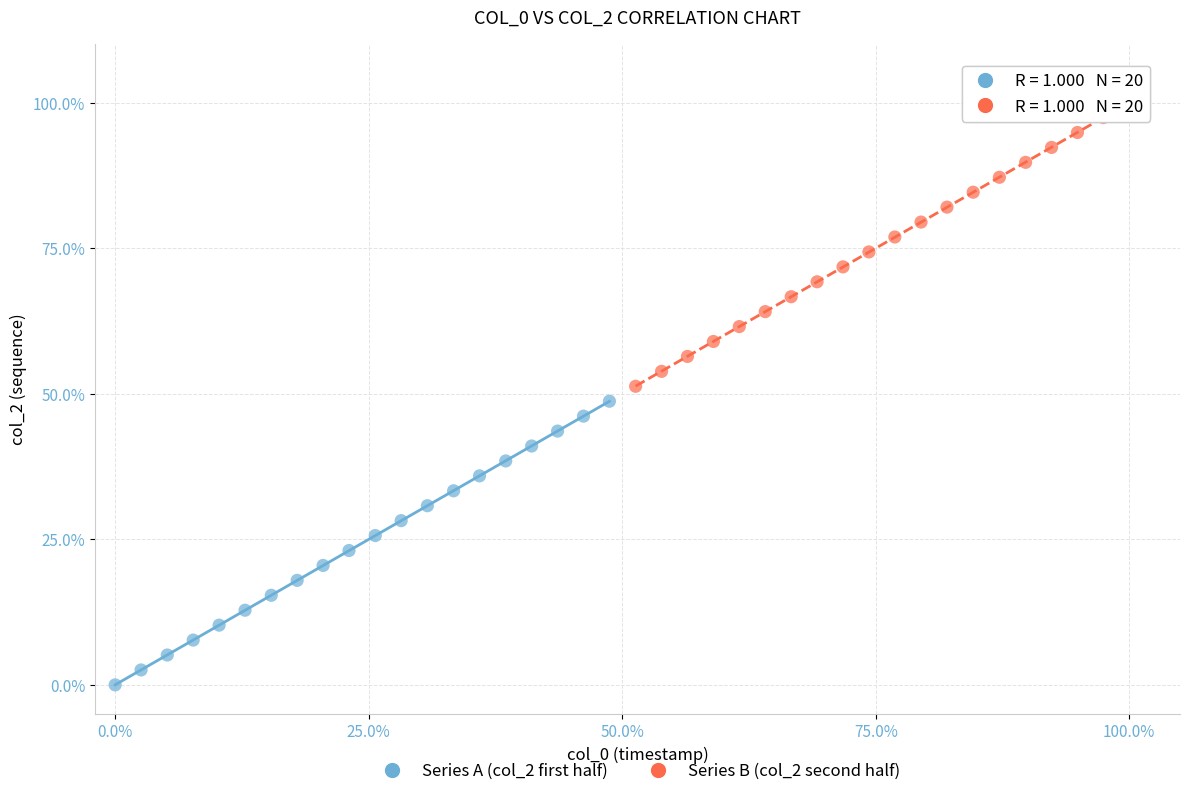

What are all the series names shown in the legend?

Series A (col_2 first half), Series B (col_2 second half)